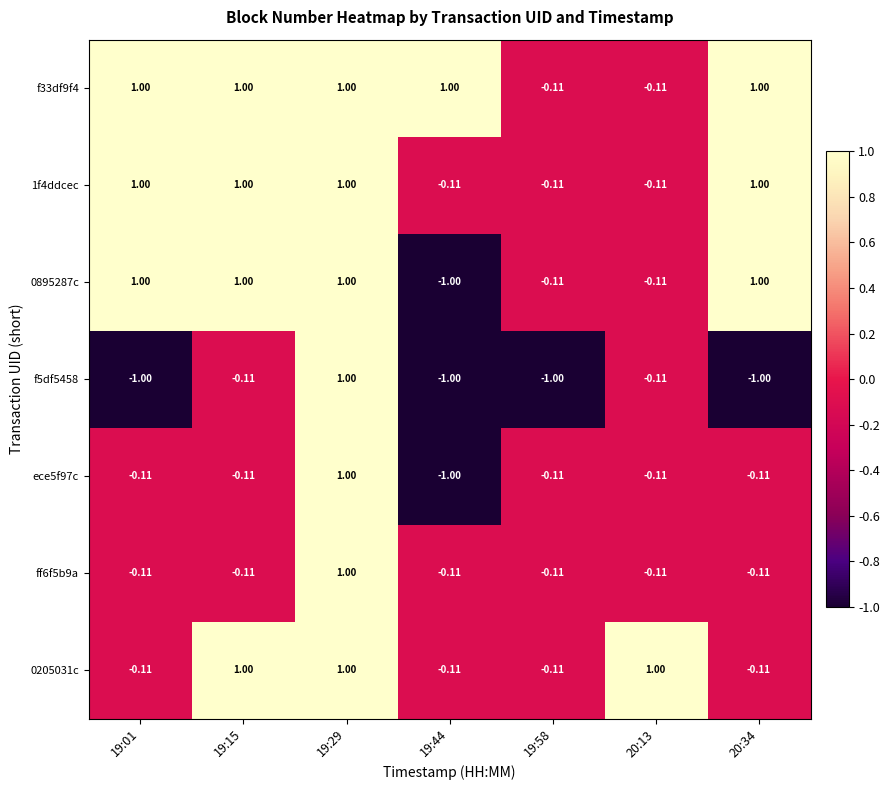

Is the value of ff6f5b9a at 20:34 greater than the value of f5df5458 at 20:34?

Yes